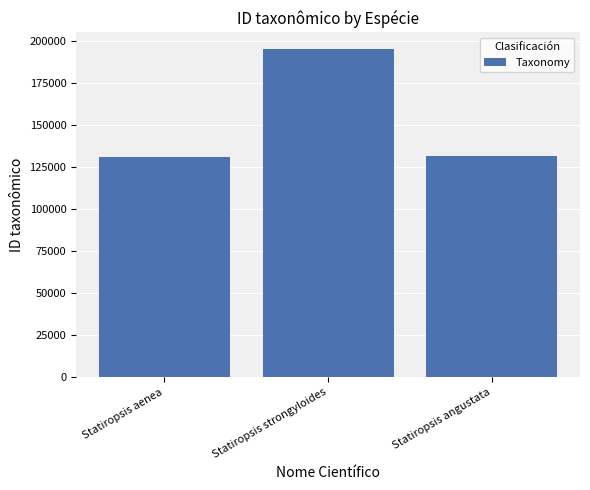

At which label is the value closest to 163138?

Statiropsis angustata